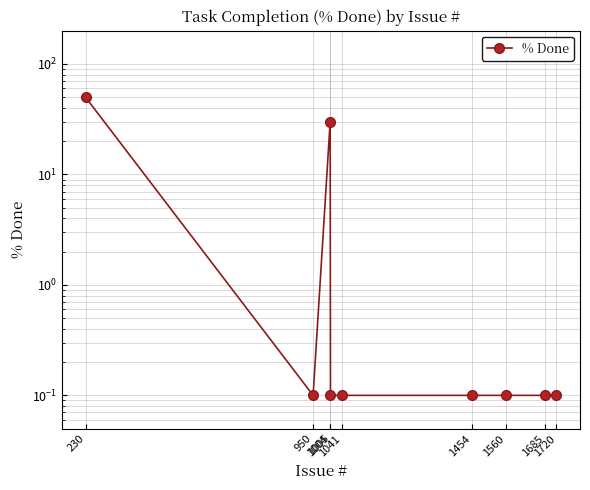

List the labels in order of value, smallest first.

950, 1005, 1041, 1454, 1560, 1685, 1720, 1004, 230